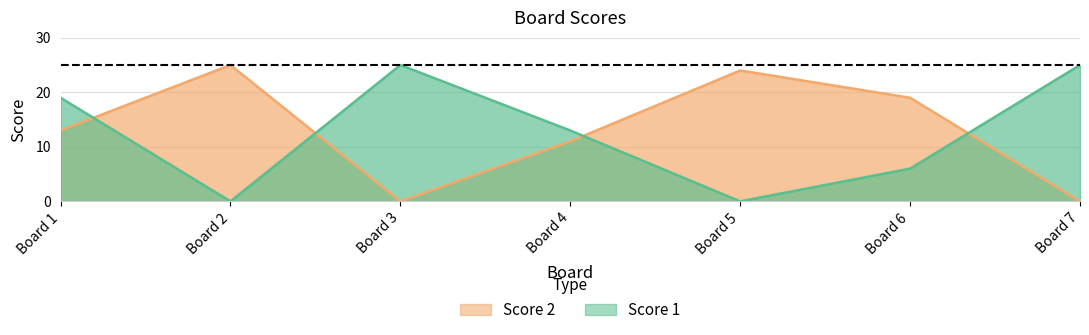

Rank the series by their maximum value, from lowest to highest.

Score 1, Score 2